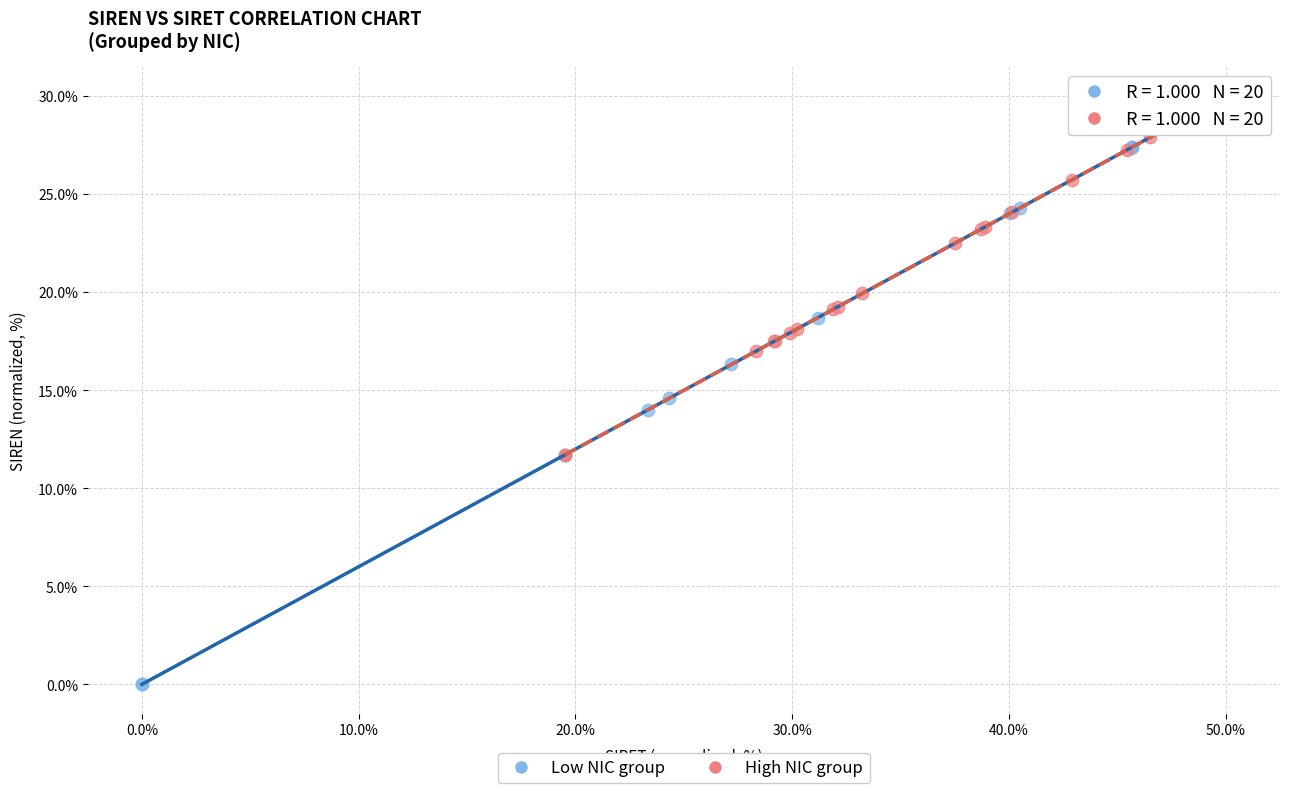

Which series reaches the minimum Y coordinate?

Low NIC group